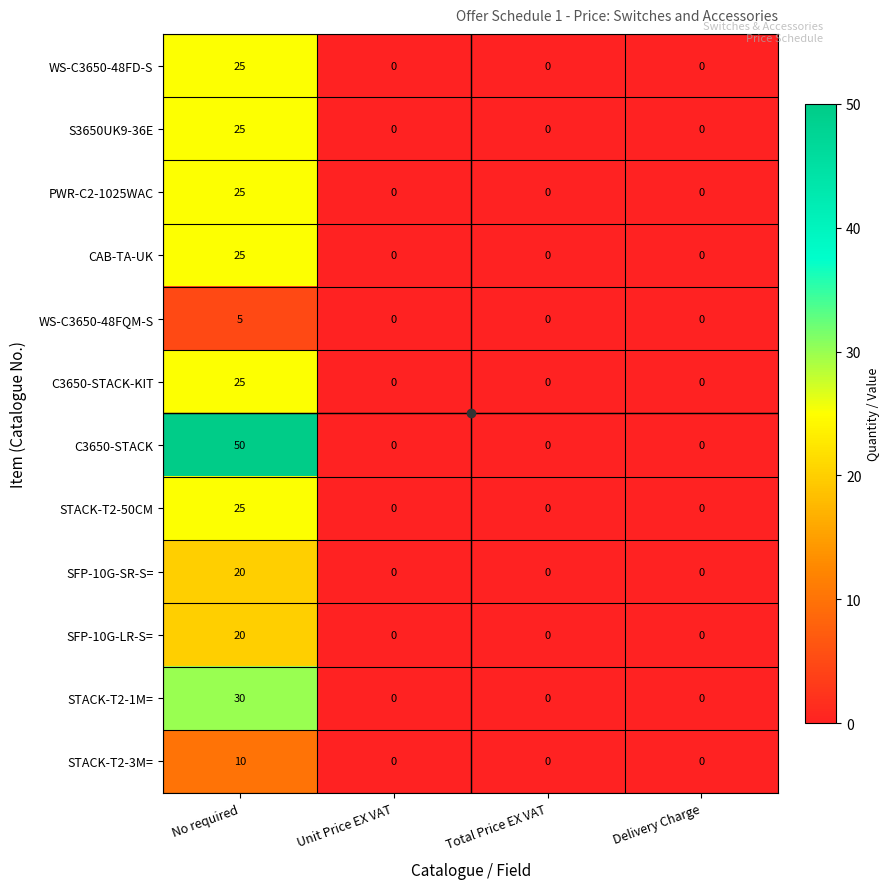

What is the sum of all C3650-STACK values?

50